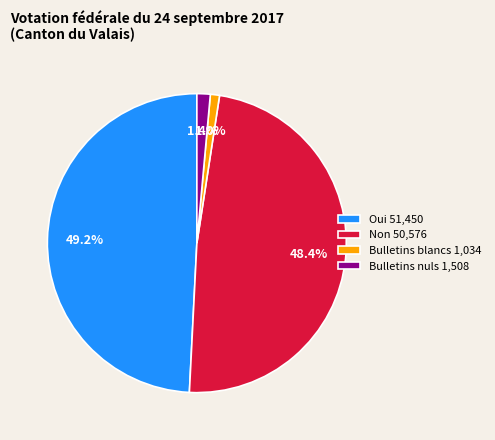

To the nearest percent, what is the average slice percentage?

25%